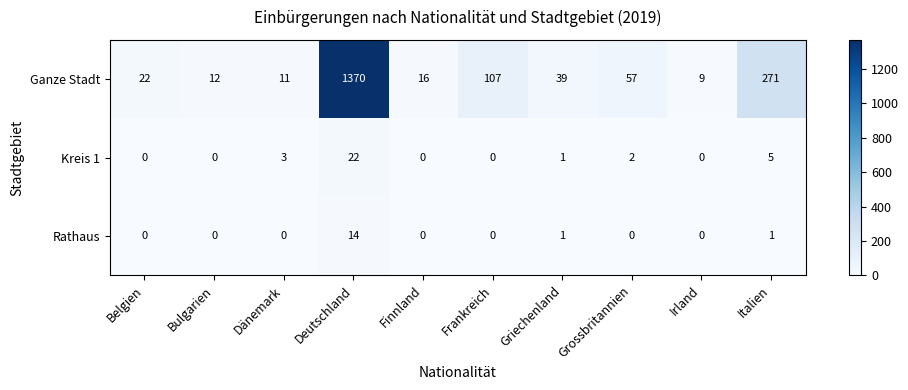

How many data points does each series have?

10